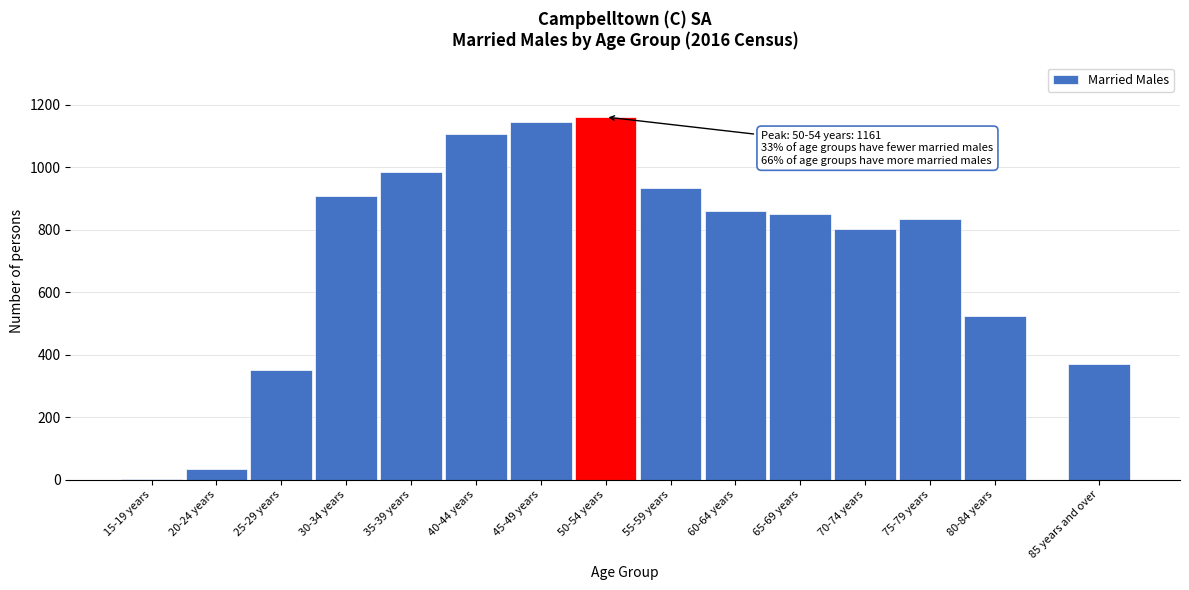

Reading left to right, transcribe all the data shown in this chart.

15-19 years=3	20-24 years=33	25-29 years=350	30-34 years=907	35-39 years=984	40-44 years=1106	45-49 years=1145	50-54 years=1161	55-59 years=933	60-64 years=861	65-69 years=852	70-74 years=801	75-79 years=833	80-84 years=524	85 years and over=371